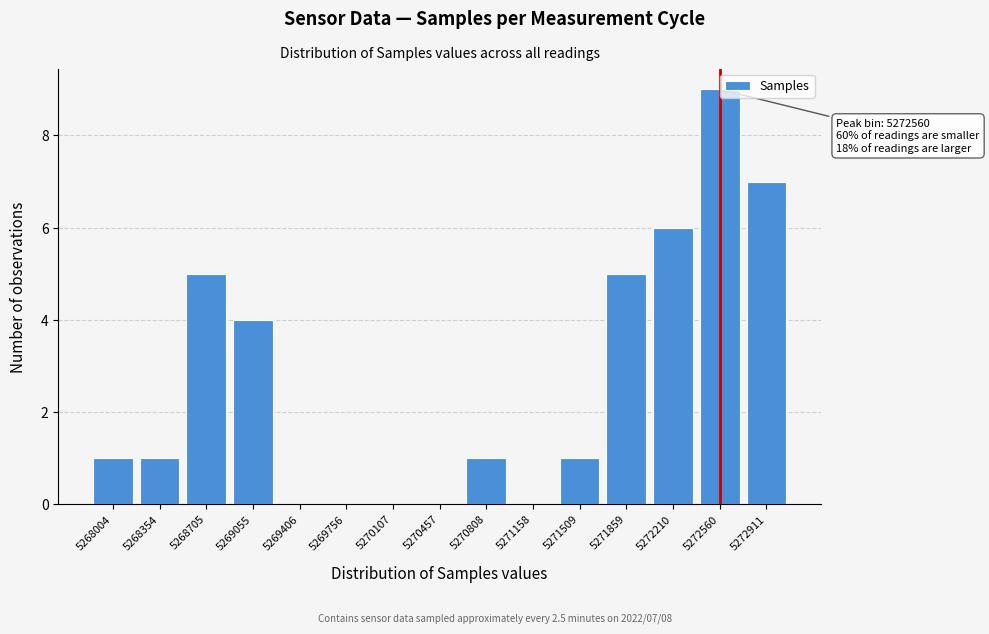

Reading left to right, transcribe all the data shown in this chart.

5268004=1	5268354=1	5268705=5	5269055=4	5269406=0	5269756=0	5270107=0	5270457=0	5270808=1	5271158=0	5271509=1	5271859=5	5272210=6	5272560=9	5272911=7